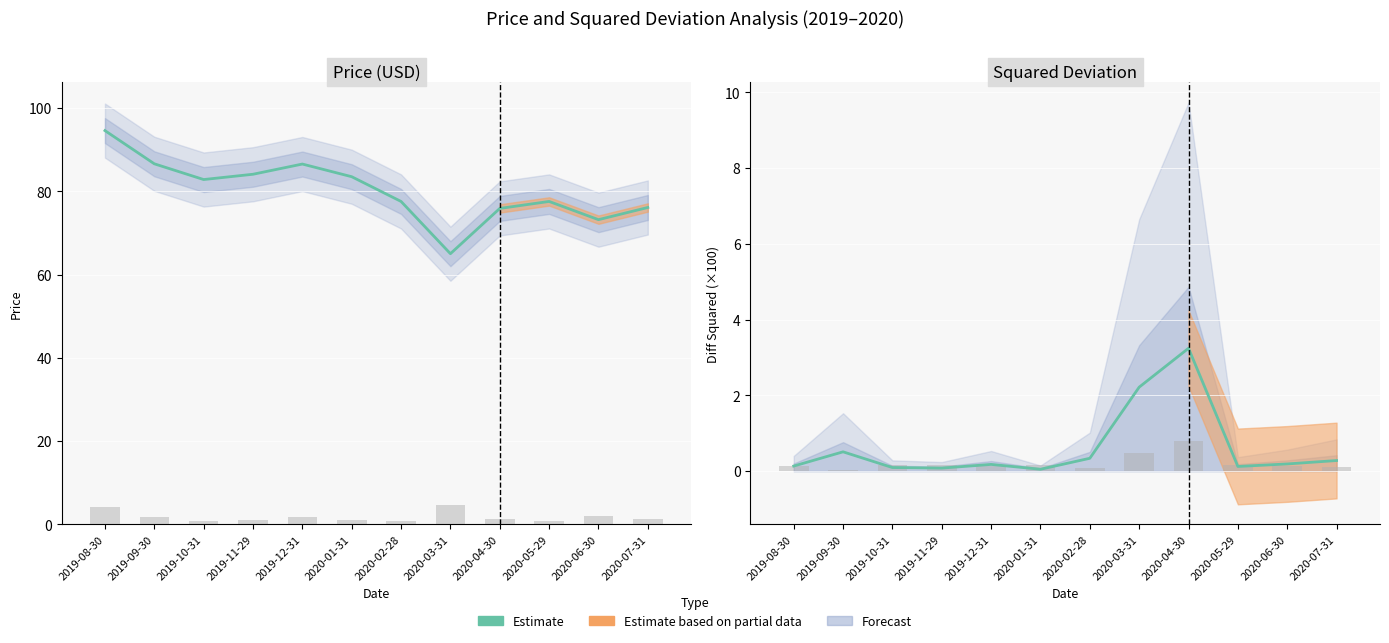

Between 2019-12-31 and 2020-05-29, which is larger?

2019-12-31